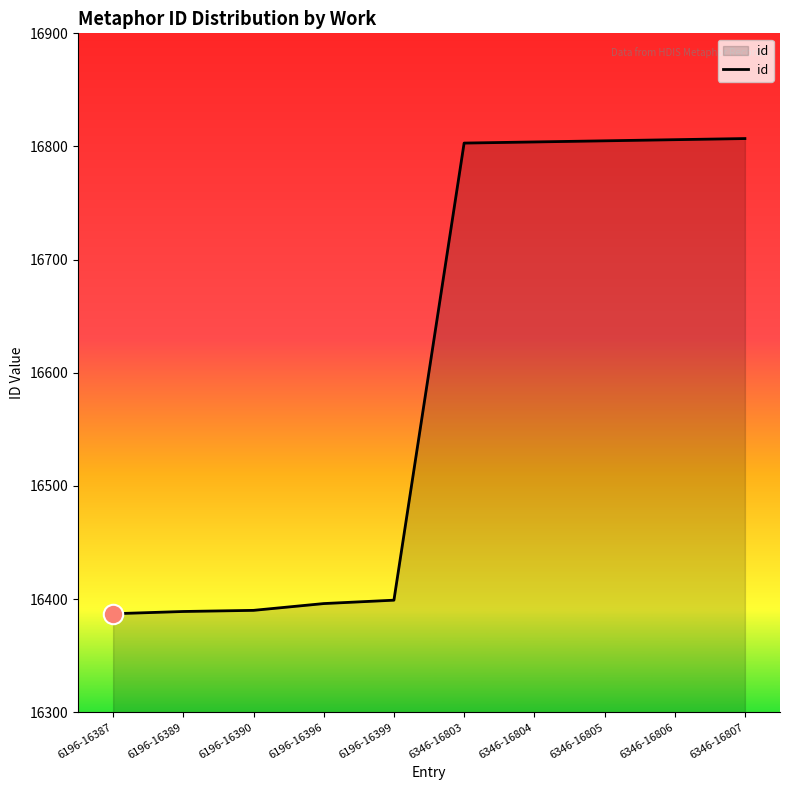

How many lines are shown in the chart?

1